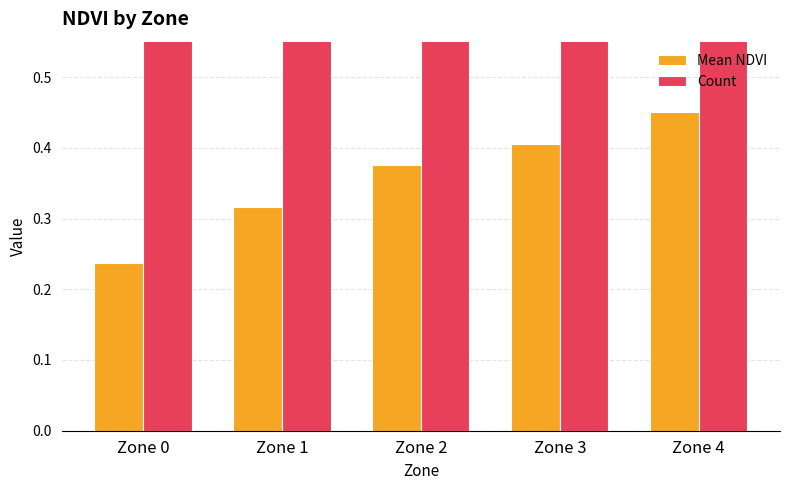

The Mean NDVI series shows 0.2 at Zone 0. True or false?

True